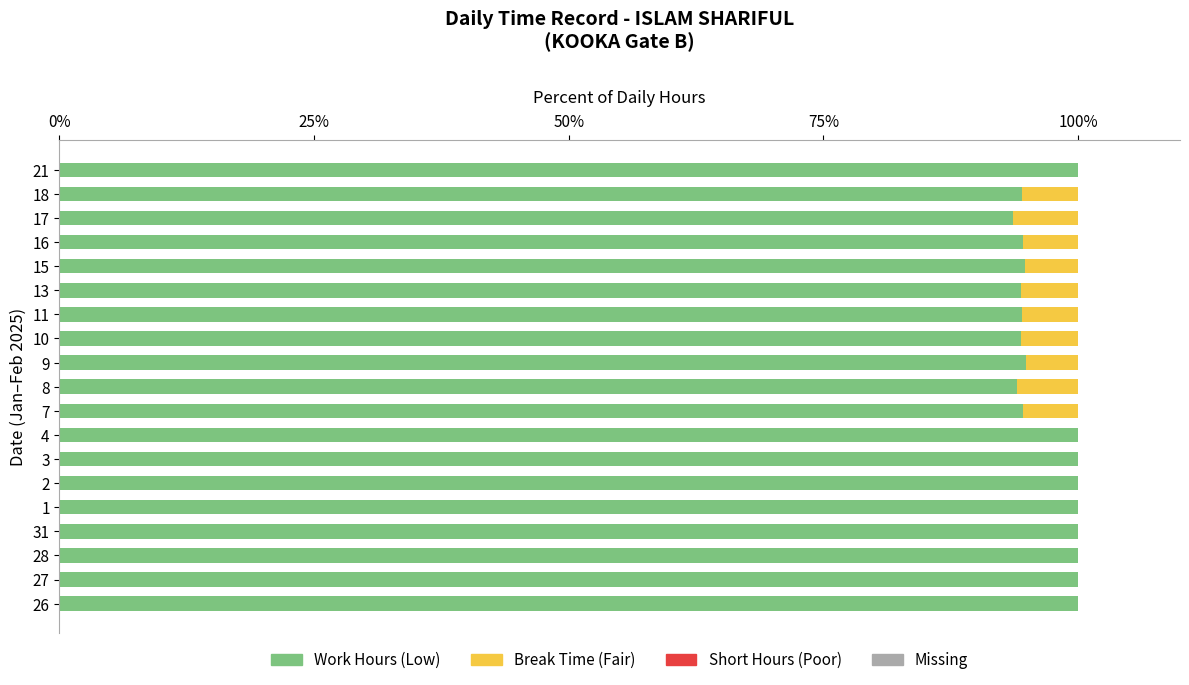

What is the total value across all series at 10?

100.0